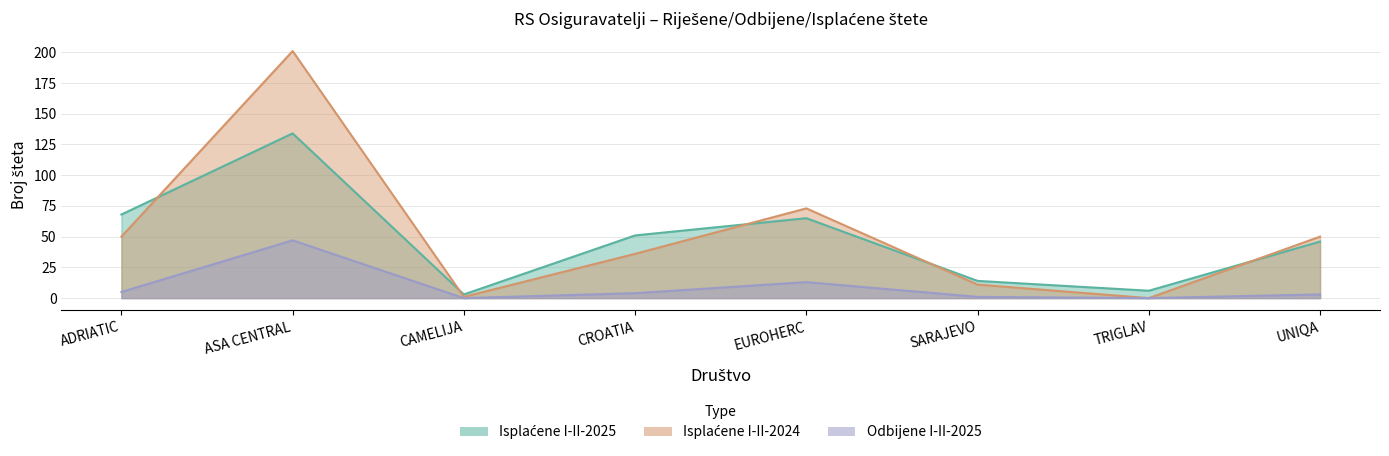

At which category is the sum across all series the highest?

ASA CENTRAL